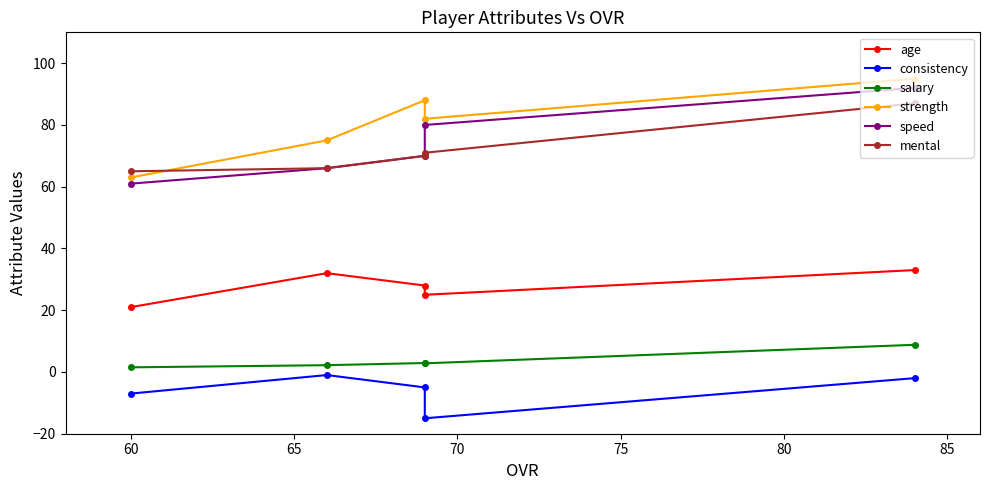

The value of mental at 70 is 112.4. True or false?

False